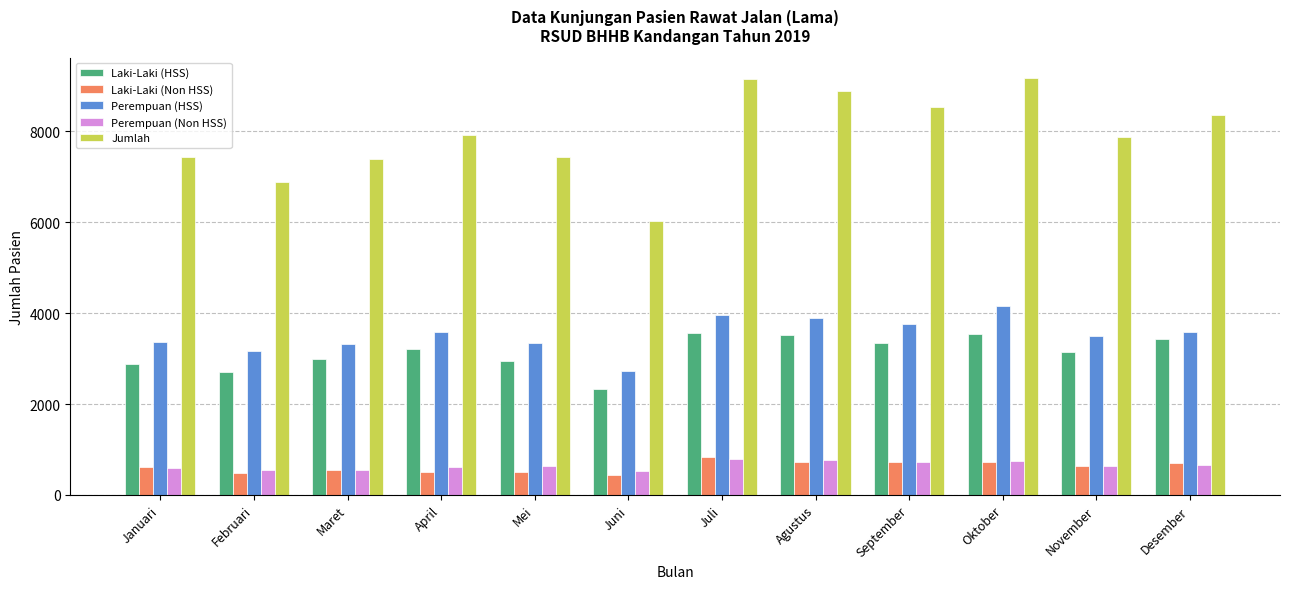

Is the value of Perempuan (Non HSS) at Februari greater than the value of Laki-Laki (HSS) at Desember?

No